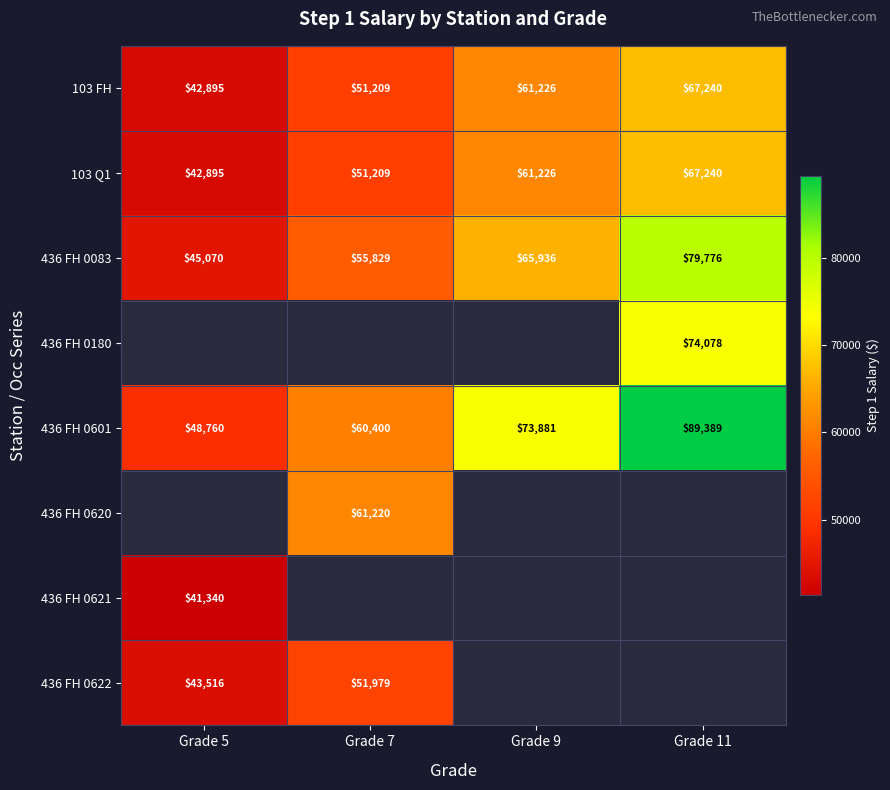

What is the difference between the 103 FH values at Grade 7 and Grade 11?

16031